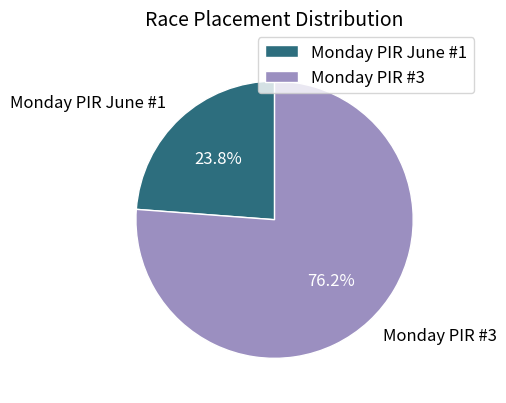

To the nearest percent, what portion does Monday PIR June #1 represent?

24%